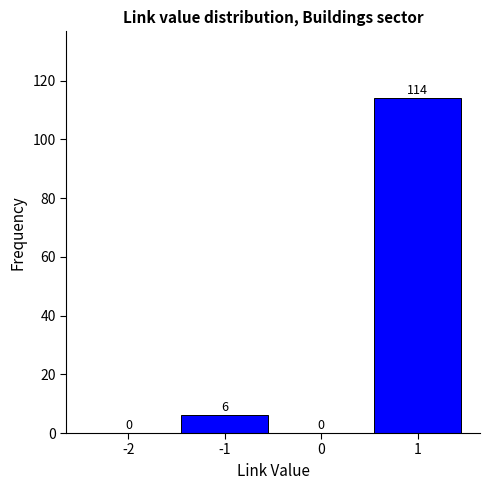

Reading left to right, transcribe this chart: for each bar, give the range it covers on the x-axis and its height.

-2.5 to -1.5: 0
-1.5 to -0.5: 6
-0.5 to 0.5: 0
0.5 to 1.5: 114